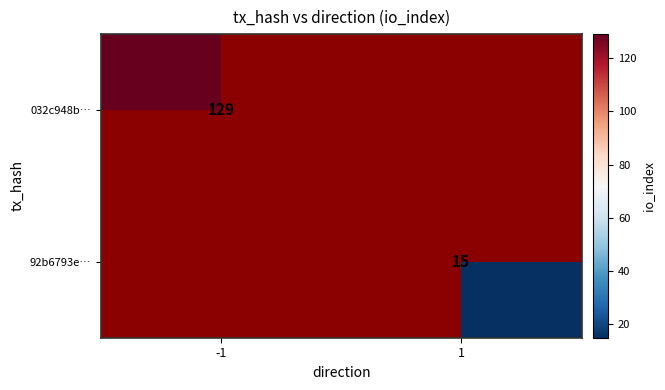

True or false: 92b6793e… has a value of 20 at 1.

False